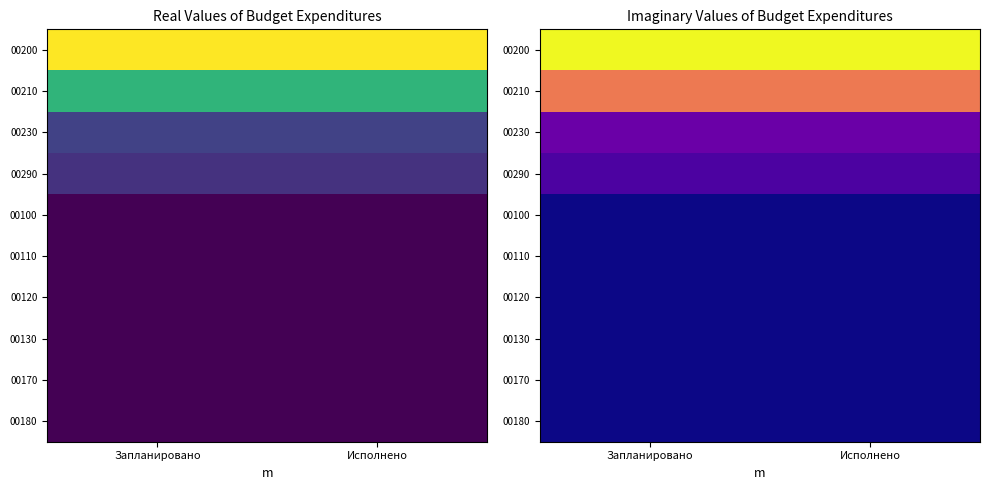

Rank the categories by 00100 value from highest to lowest.

Запланировано, Исполнено